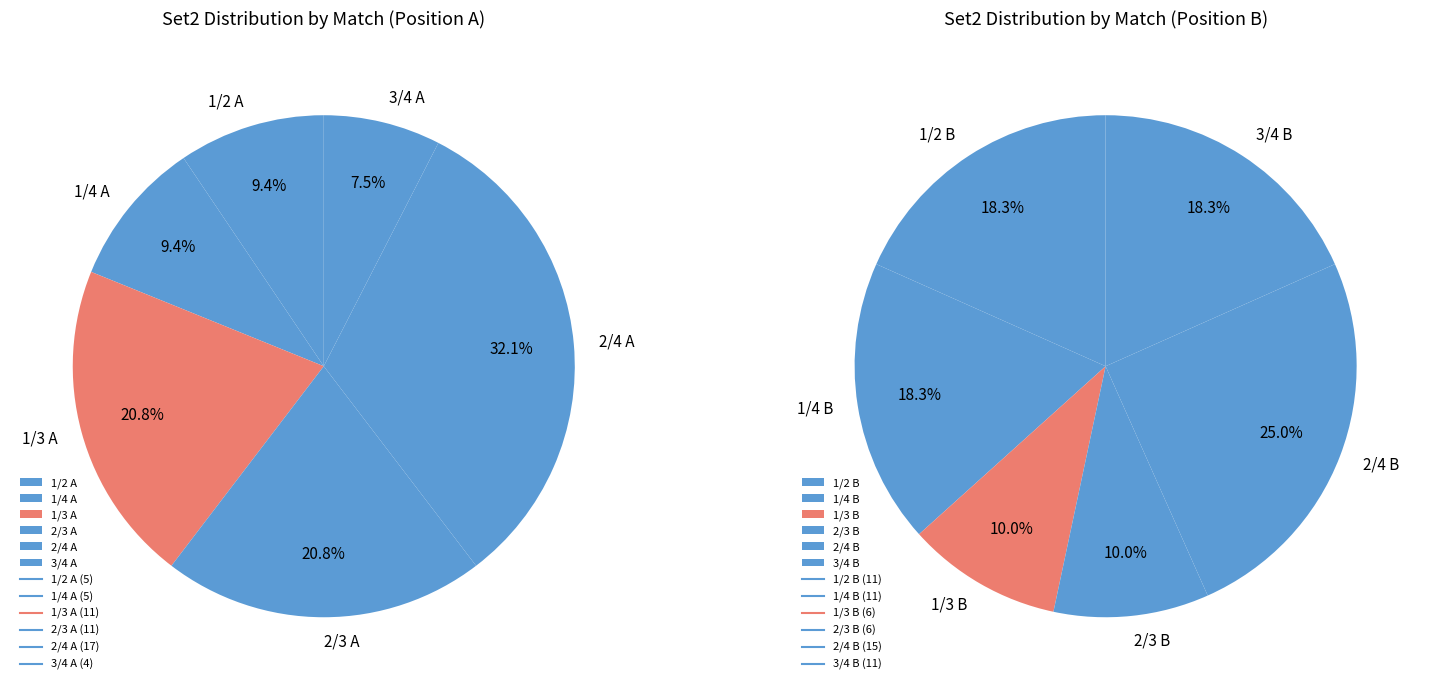

Does 2/4 A represent more than half of the total?

No